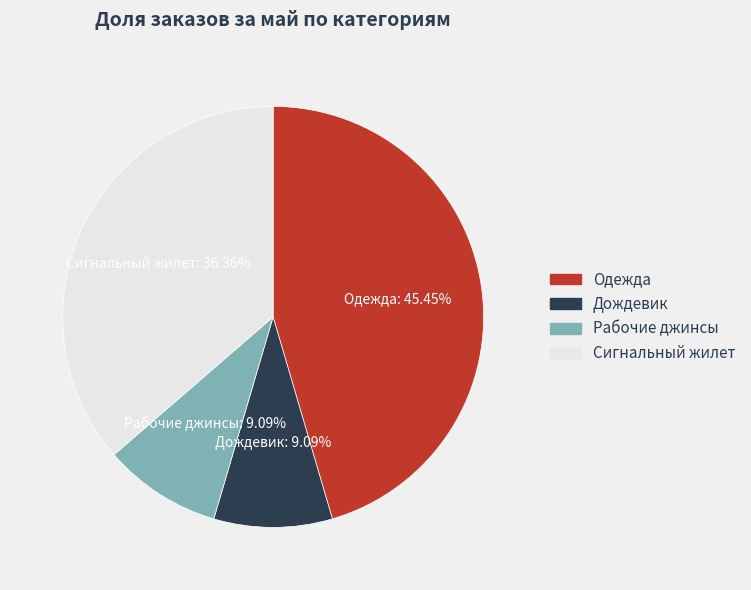

Does any single category account for the majority?

No